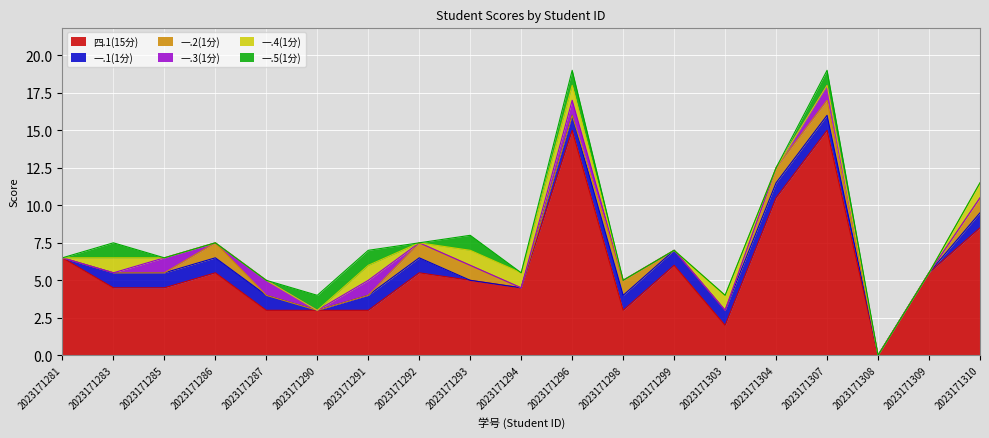

Reading left to right, list all the values displayed in this chart.

四.1(15分): 6.5	4.5	4.5	5.5	3.0	3.0	3.0	5.5	5.0	4.5	15.0	3.0	6.0	2.0	10.5	15.0	0.0	5.5	8.5
一.1(1分): 0.0	1.0	1.0	1.0	1.0	0.0	1.0	1.0	0.0	0.0	1.0	1.0	1.0	1.0	1.0	1.0	0.0	0.0	1.0
一.2(1分): 0.0	0.0	0.0	1.0	0.0	0.0	0.0	1.0	1.0	0.0	0.0	1.0	0.0	0.0	1.0	1.0	0.0	0.0	1.0
一.3(1分): 0.0	0.0	1.0	0.0	1.0	0.0	1.0	0.0	0.0	0.0	1.0	0.0	0.0	0.0	0.0	1.0	0.0	0.0	0.0
一.4(1分): 0.0	1.0	0.0	0.0	0.0	0.0	1.0	0.0	1.0	1.0	1.0	0.0	0.0	1.0	0.0	0.0	0.0	0.0	1.0
一.5(1分): 0.0	1.0	0.0	0.0	0.0	1.0	1.0	0.0	1.0	0.0	1.0	0.0	0.0	0.0	0.0	1.0	0.0	0.0	0.0